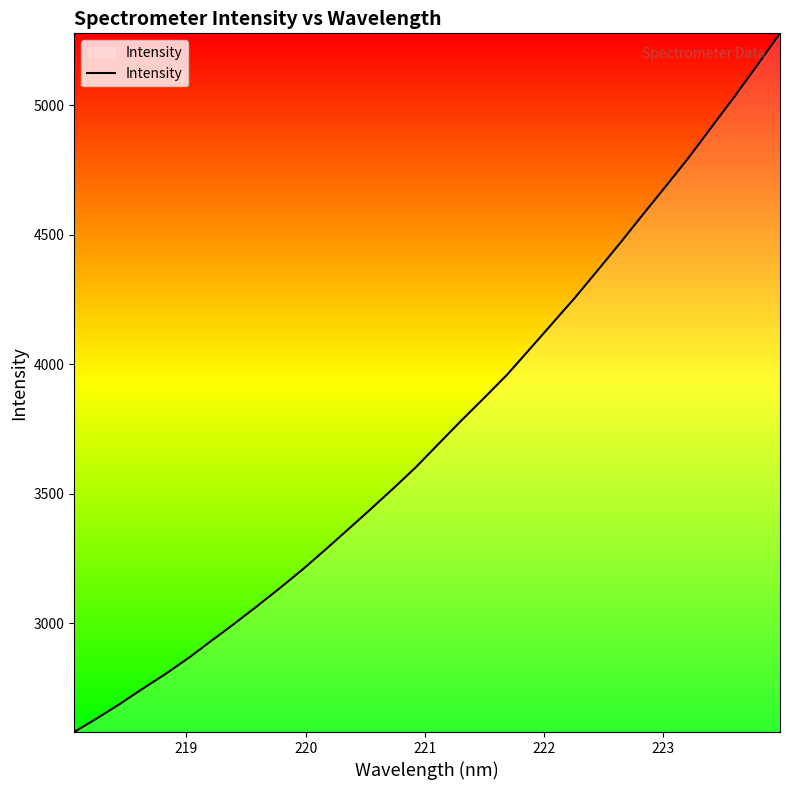

What is the minimum value shown in the chart?

2580.5